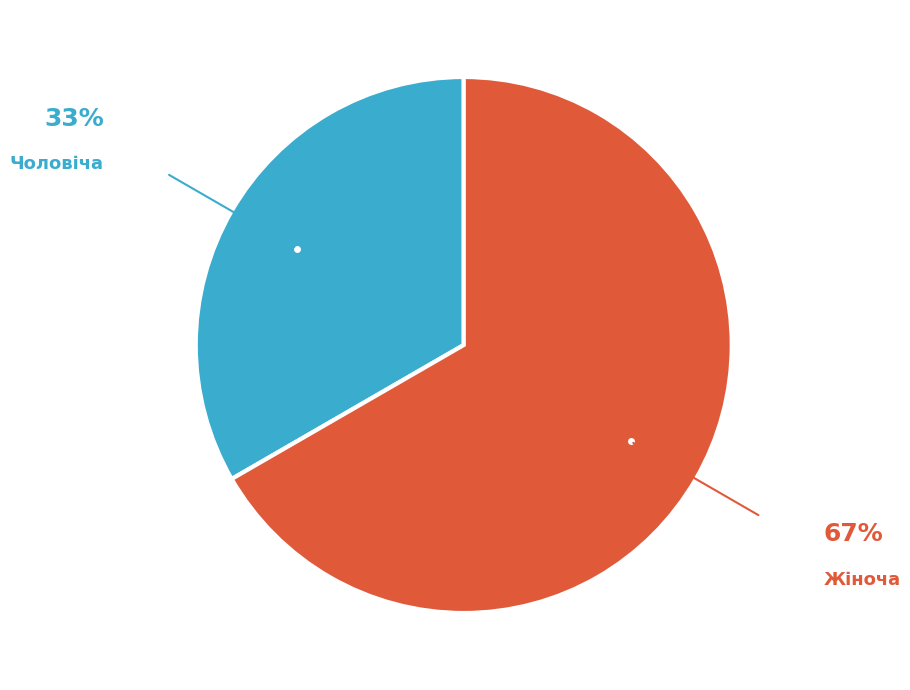

Does any single category account for the majority?

Yes